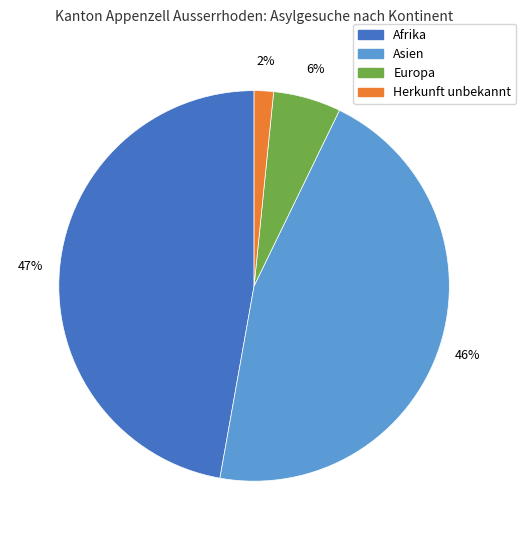

Is the sum of Herkunft unbekannt and Afrika greater than half?

No